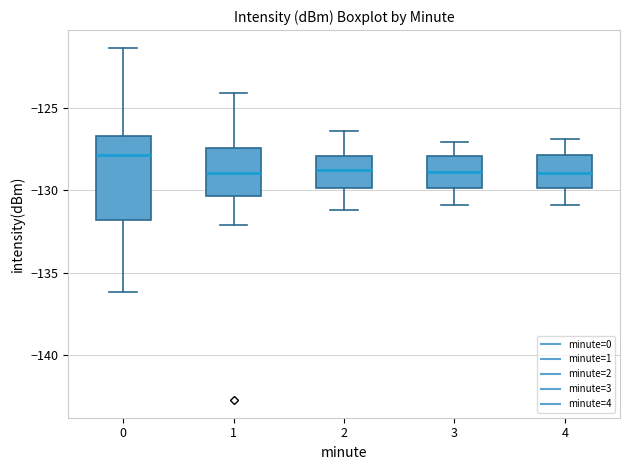

Comparing the boxes themselves (not the whiskers), which one is the tallest?

0